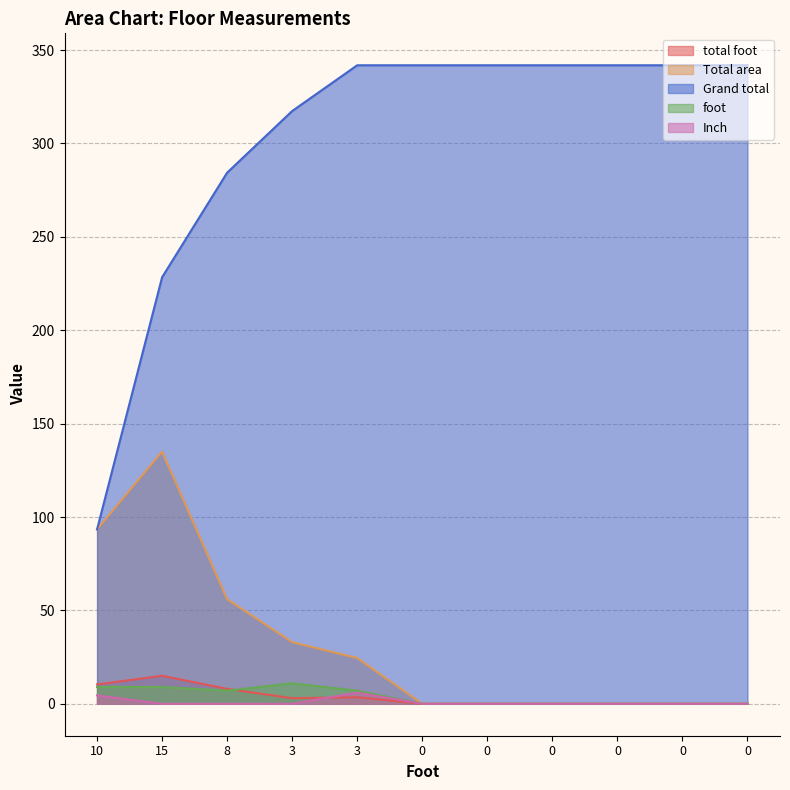

Which series has the largest total across all categories?

Grand total